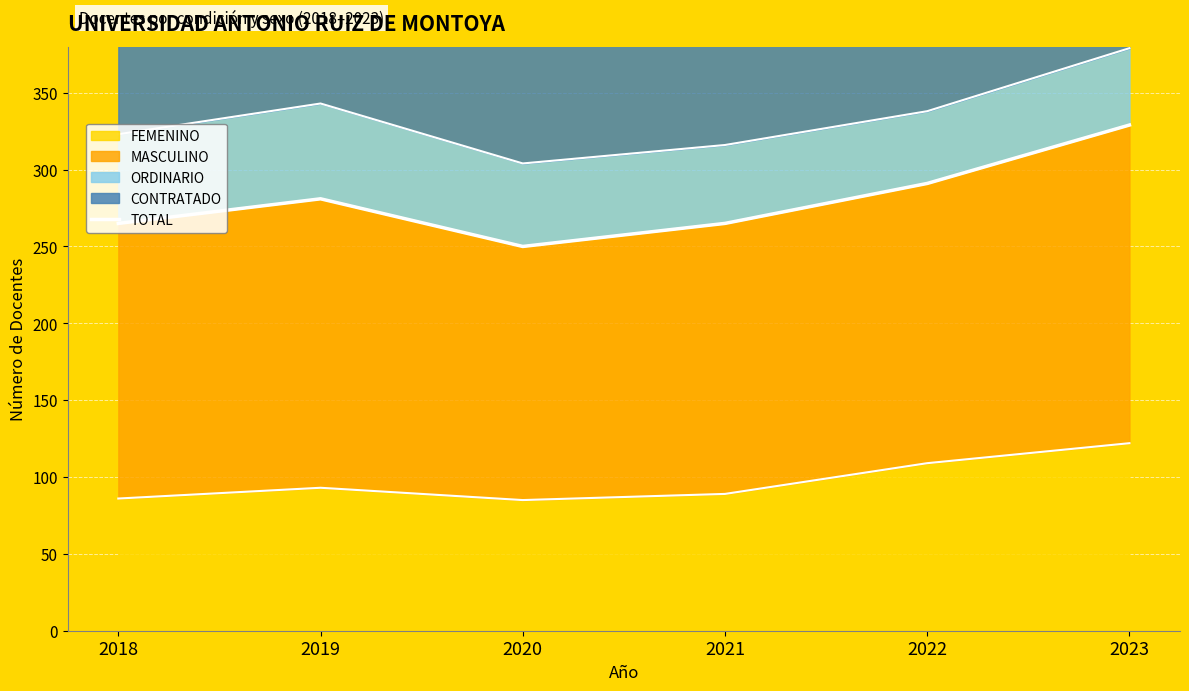

Which category has the highest value in the FEMENINO series?

2023